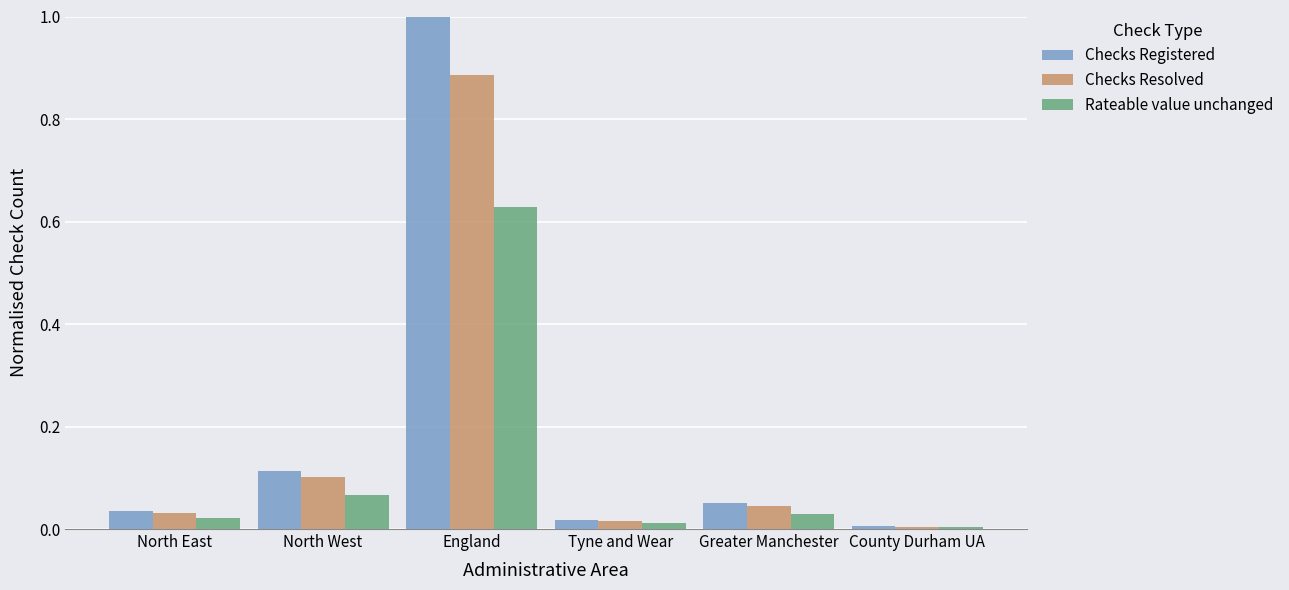

Which category has the highest value across all series?

England